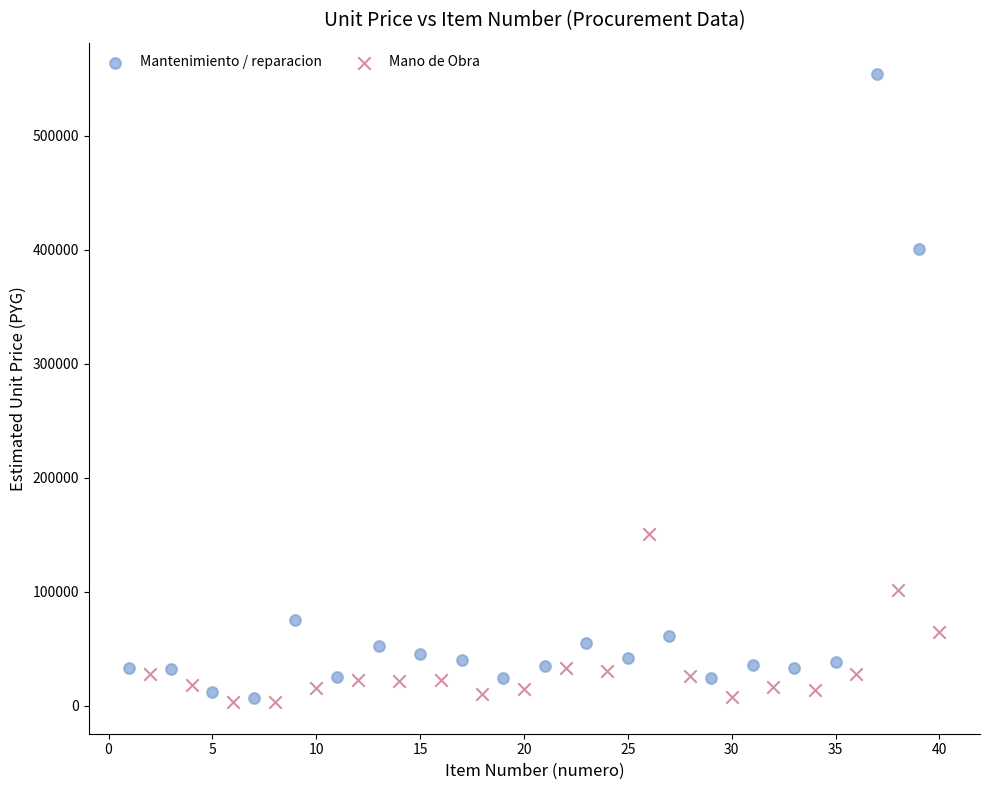

Which series contains the highest Y value?

Mantenimiento / reparacion